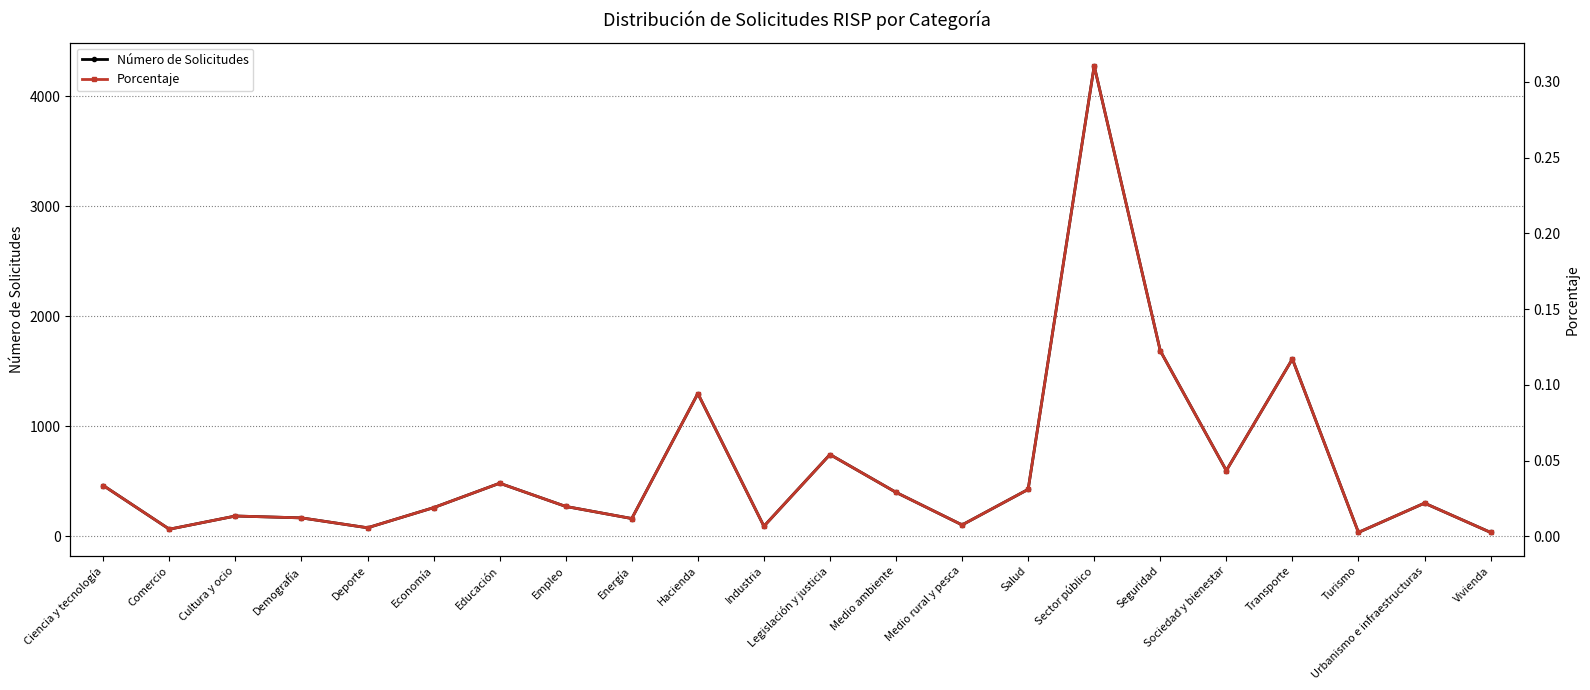

What is the spread (max minus min) of values at Deporte?

79.0